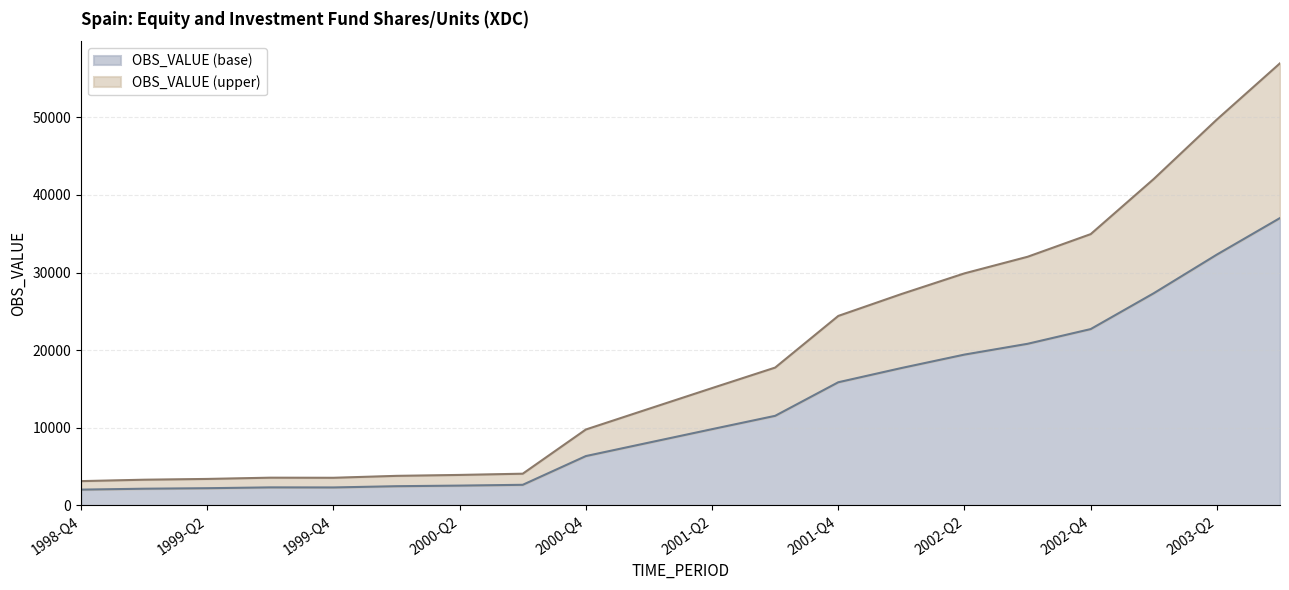

At which category does the data reach its first local peak?

1999-Q3